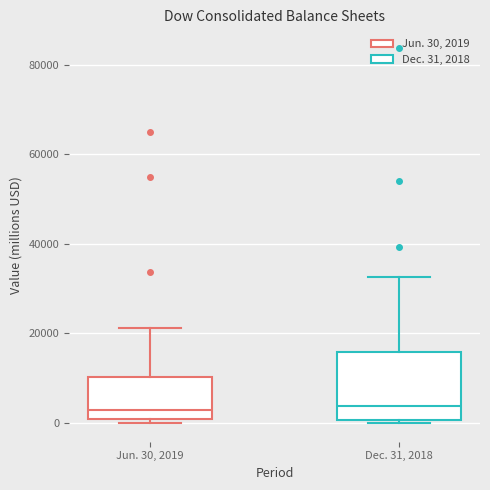

Which box is the tallest, from its lower edge to its upper edge?

Dec. 31, 2018